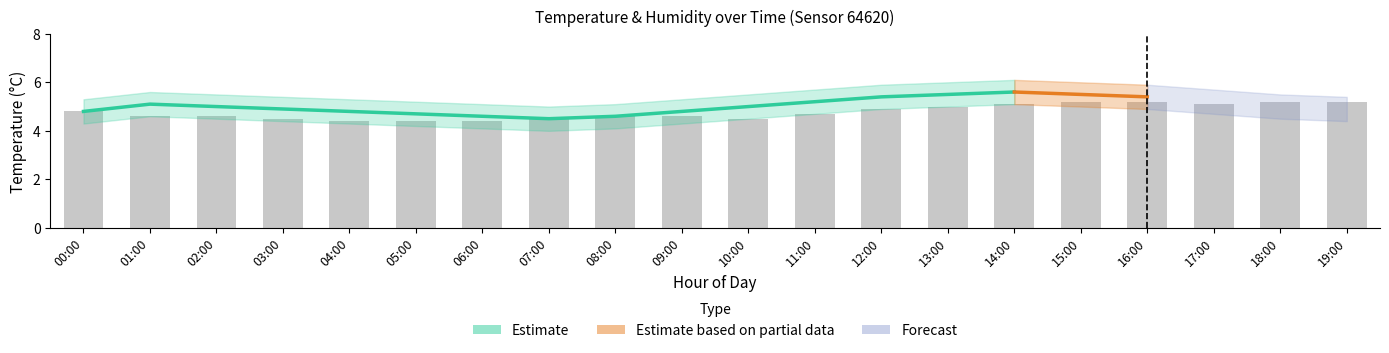

What is the difference between the second highest and minimum values?

0.8